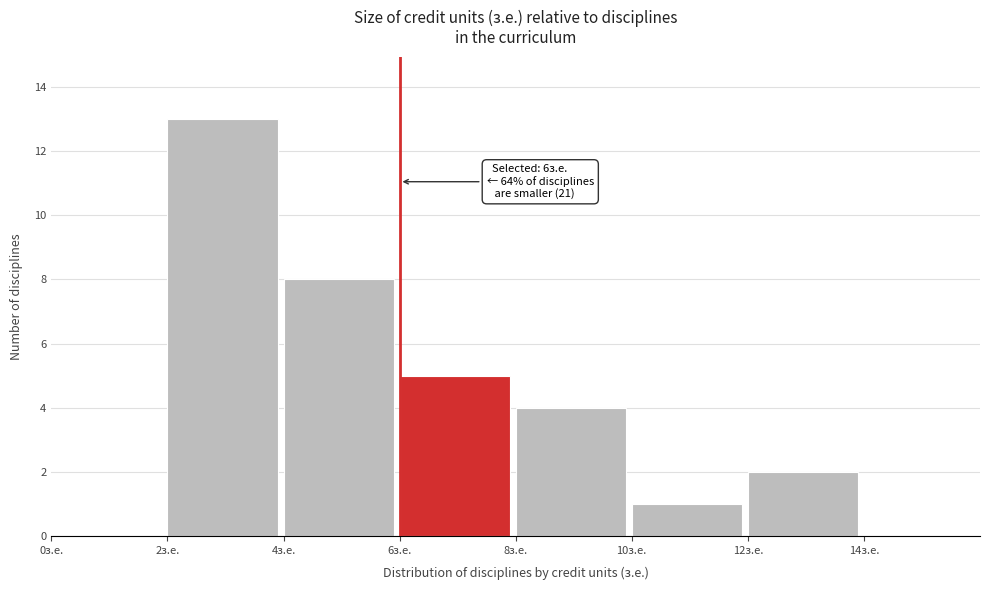

Over which range of the x-axis is the bar tallest?

2 to 4